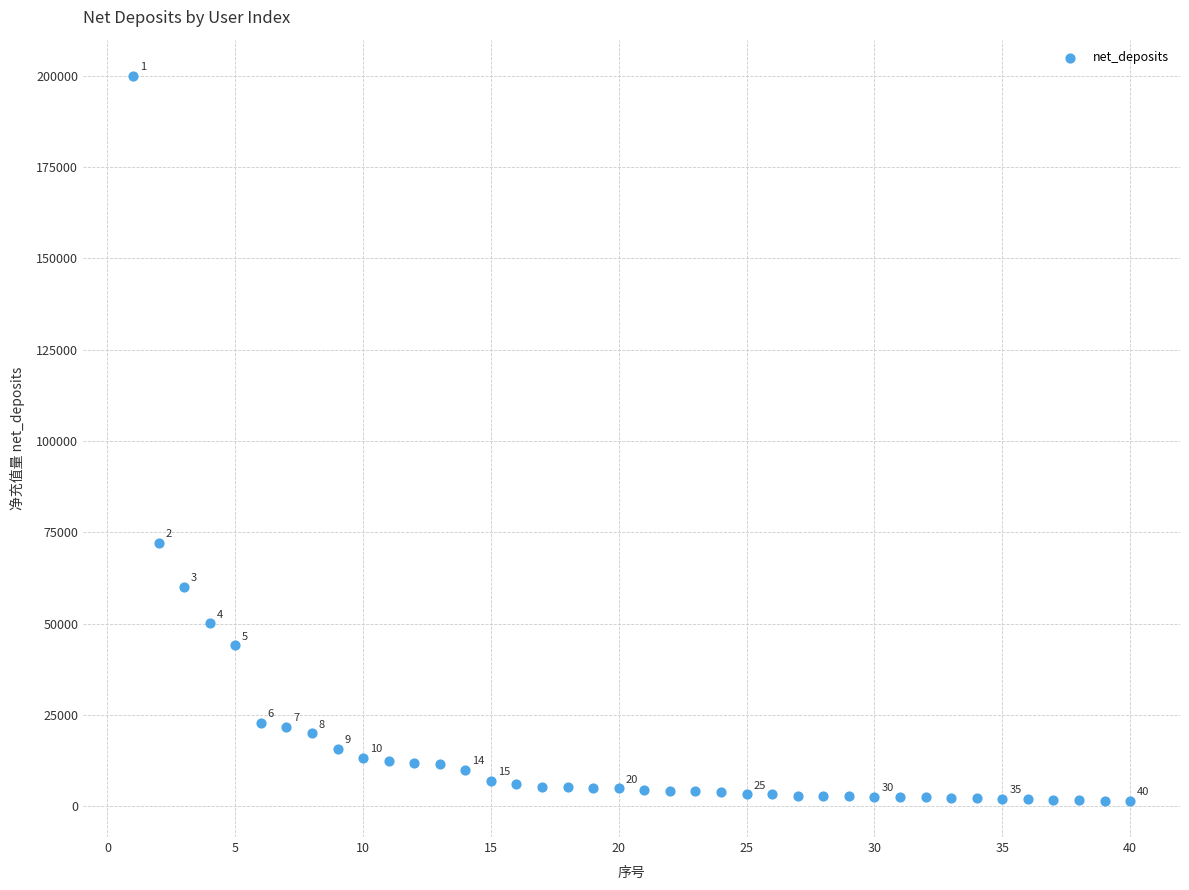

What Y value in the scatter plot is closest to 100727?

72200.0